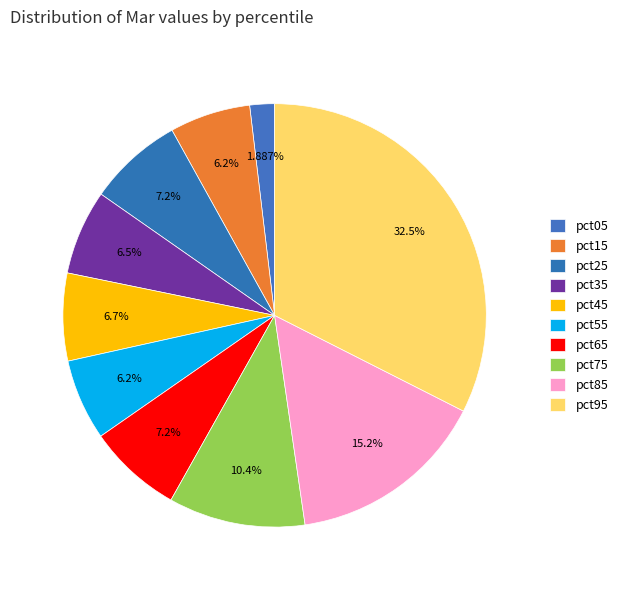

Count the number of slices in the pie.

10